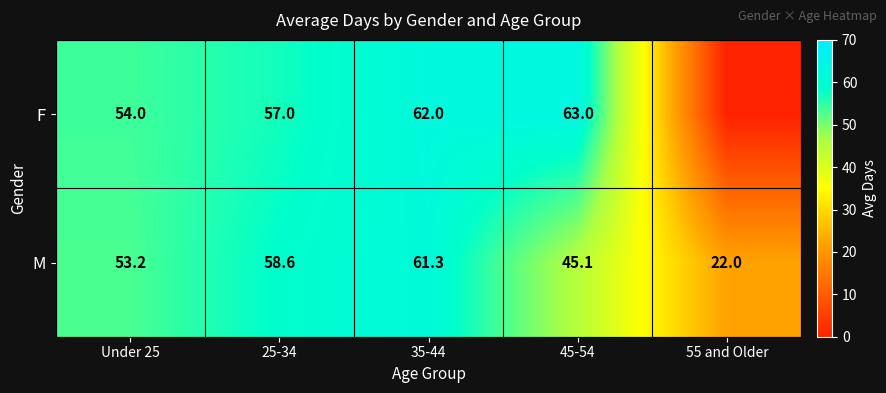

What is the spread (max minus min) of values at 45-54?

17.9